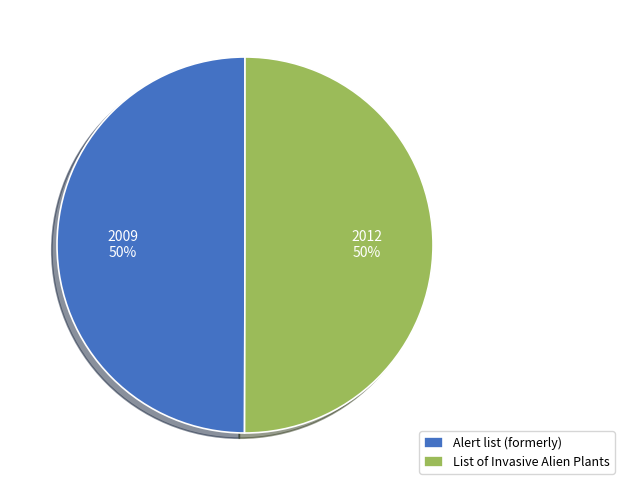

To the nearest percent, what is the combined percentage of List of Invasive Alien Plants and Alert list (formerly)?

100%